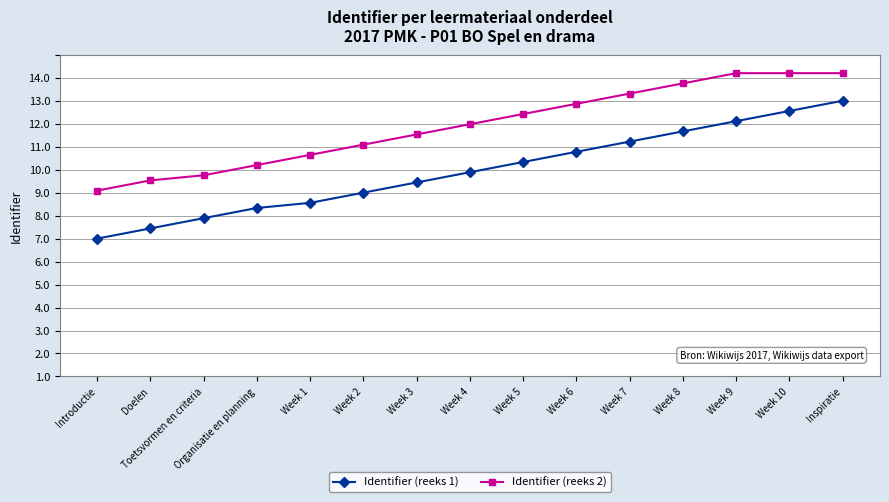

At Week 5, list the series in order from smallest to largest.

Identifier (reeks 1), Identifier (reeks 2)